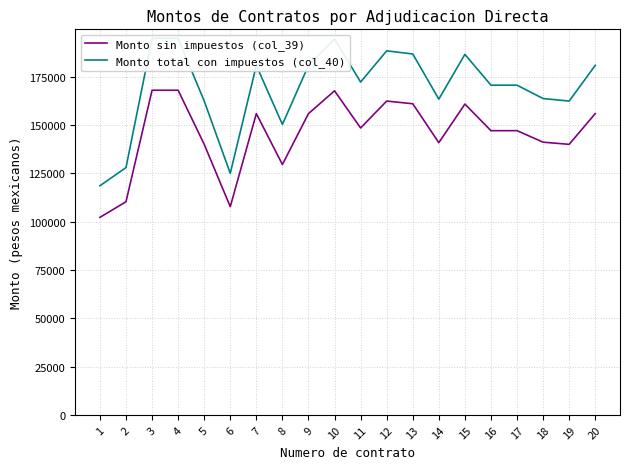

What are all the series names shown in the legend?

Monto sin impuestos (col_39), Monto total con impuestos (col_40)